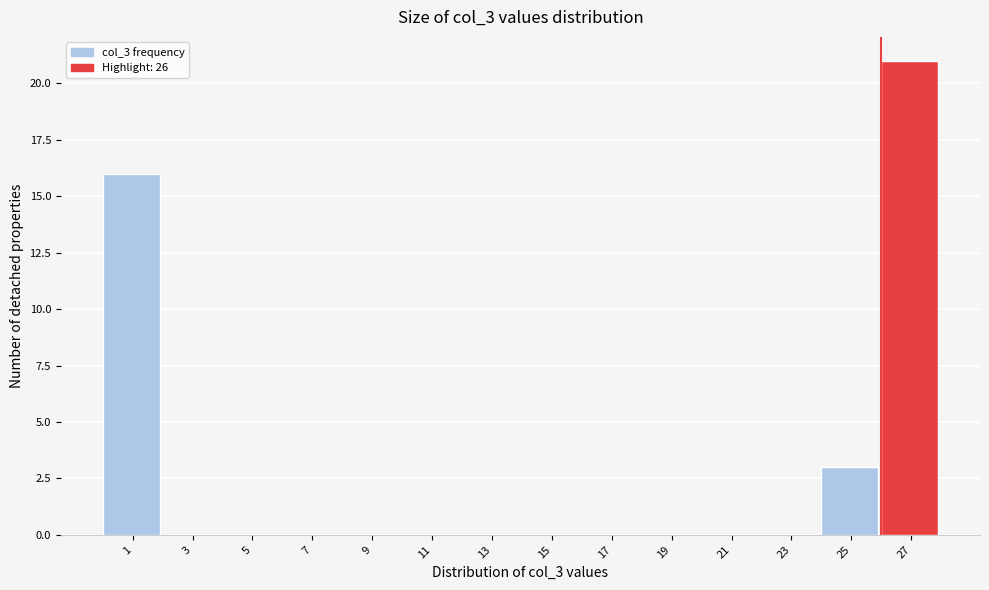

Which range on the x-axis has the tallest bar?

26 to 28